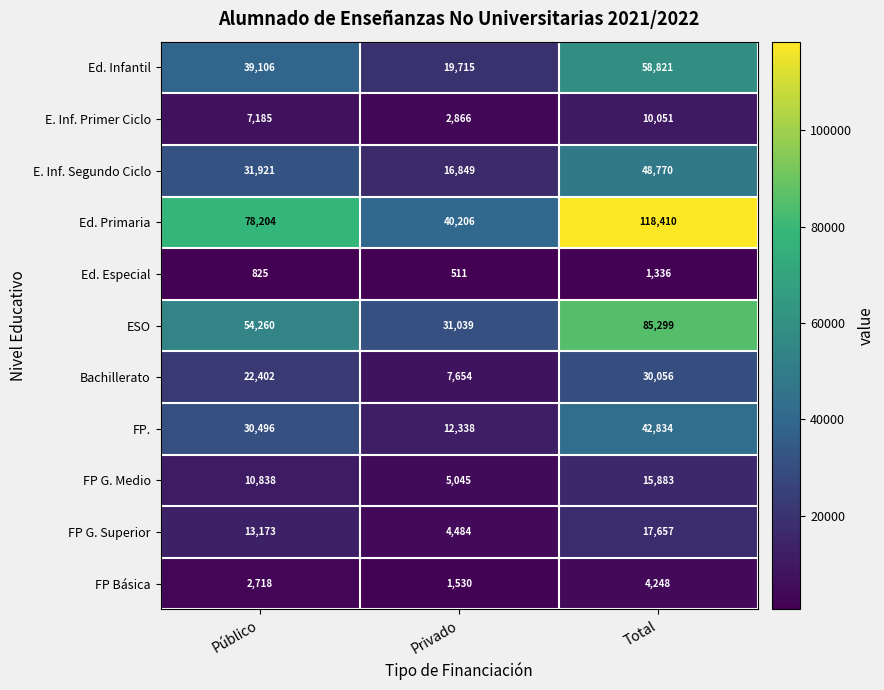

Which series changed the most between Público and Privado?

Ed. Primaria